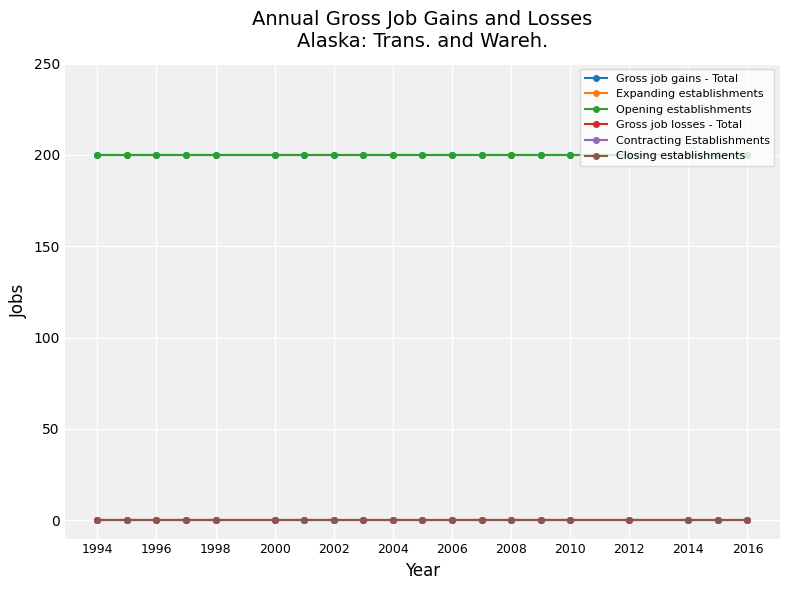

True or false: Closing establishments and Gross job losses - Total intersect in this chart.

False